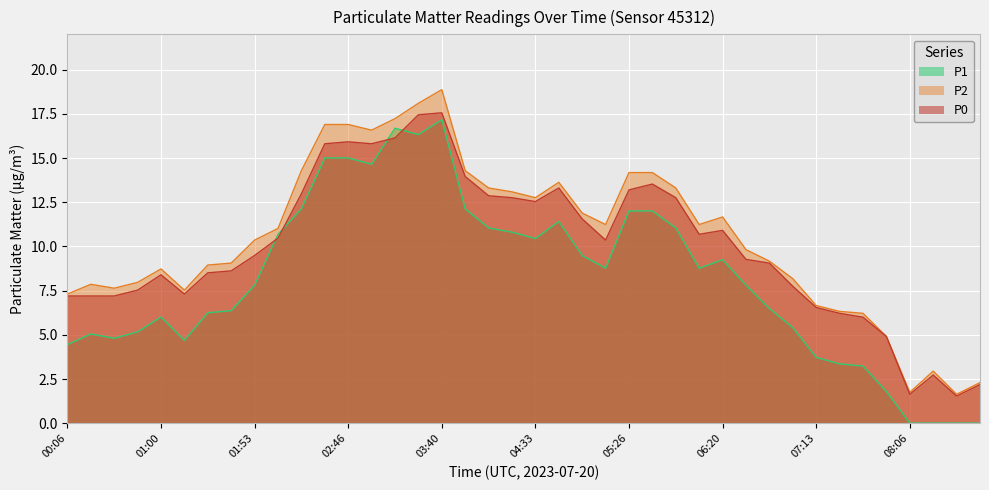

Reading right to left, what are all the values shown in this chart?

P0: 2.2	1.5	2.7	1.6	4.9	6.0	6.2	6.5	7.8	9.1	9.3	10.9	10.7	12.8	13.5	13.2	10.4	11.6	13.3	12.5	12.8	12.9	14.0	17.6	17.4	16.1	15.8	15.9	15.8	13.0	10.5	9.5	8.6	8.5	7.3	8.4	7.5	7.2	7.2	7.2
P2: 2.3	1.6	3.0	1.8	4.9	6.2	6.3	6.7	8.2	9.2	9.8	11.7	11.2	13.3	14.2	14.2	11.2	11.9	13.6	12.8	13.1	13.3	14.3	18.9	18.1	17.2	16.6	16.9	16.9	14.3	11.0	10.4	9.1	8.9	7.5	8.7	8.0	7.6	7.9	7.3
P1: 0.0	0.0	0.0	0.0	1.8	3.2	3.4	3.7	5.4	6.5	7.8	9.2	8.8	11.1	12.0	12.0	8.8	9.5	11.4	10.4	10.8	11.1	12.1	17.2	16.3	16.7	14.7	15.0	15.0	12.1	10.7	7.8	6.4	6.2	4.7	6.0	5.2	4.8	5.0	4.5